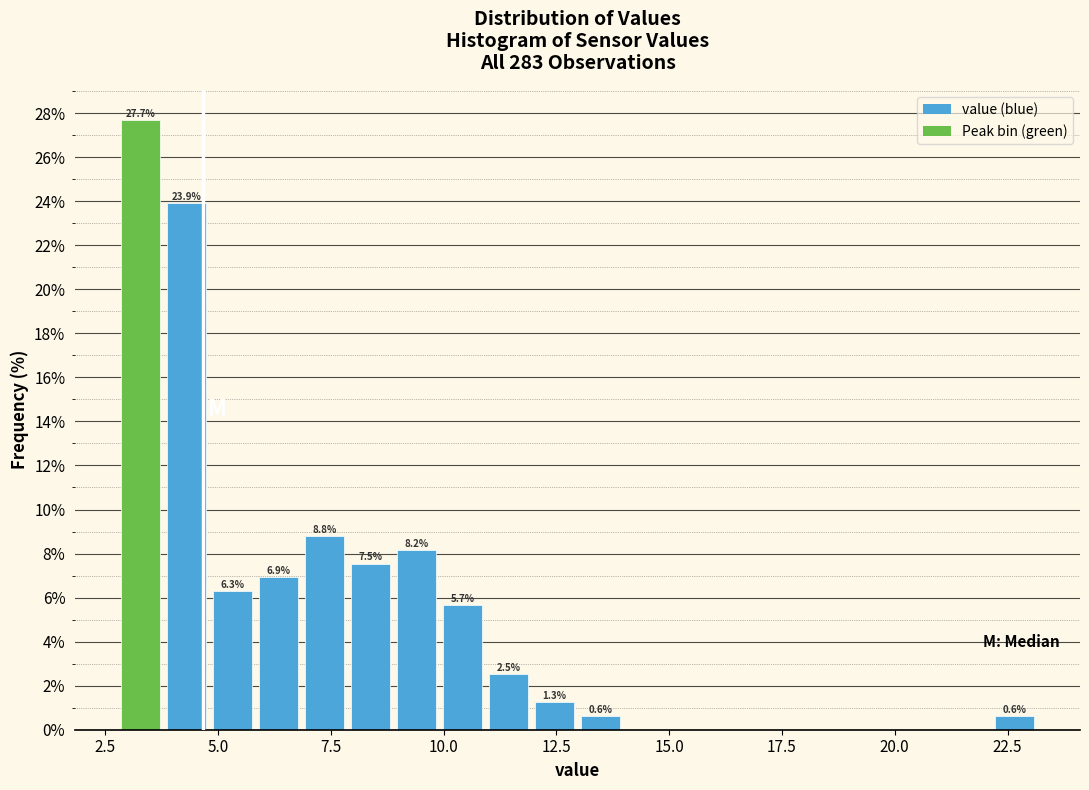

Read against the x-axis, roughly where is the centre of the tallest bar?

3.5